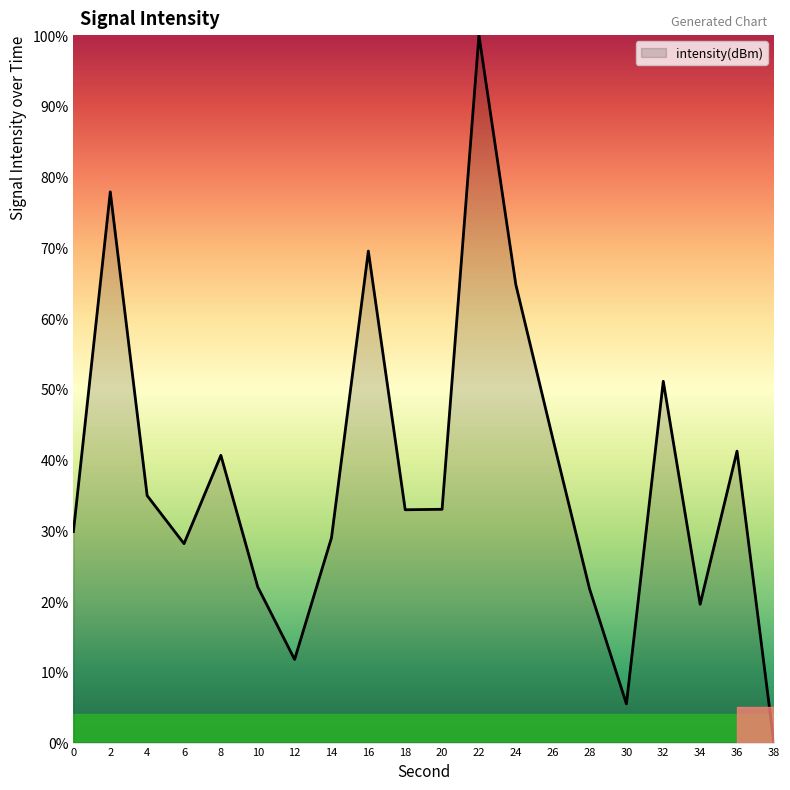

How many positive values are there?

19